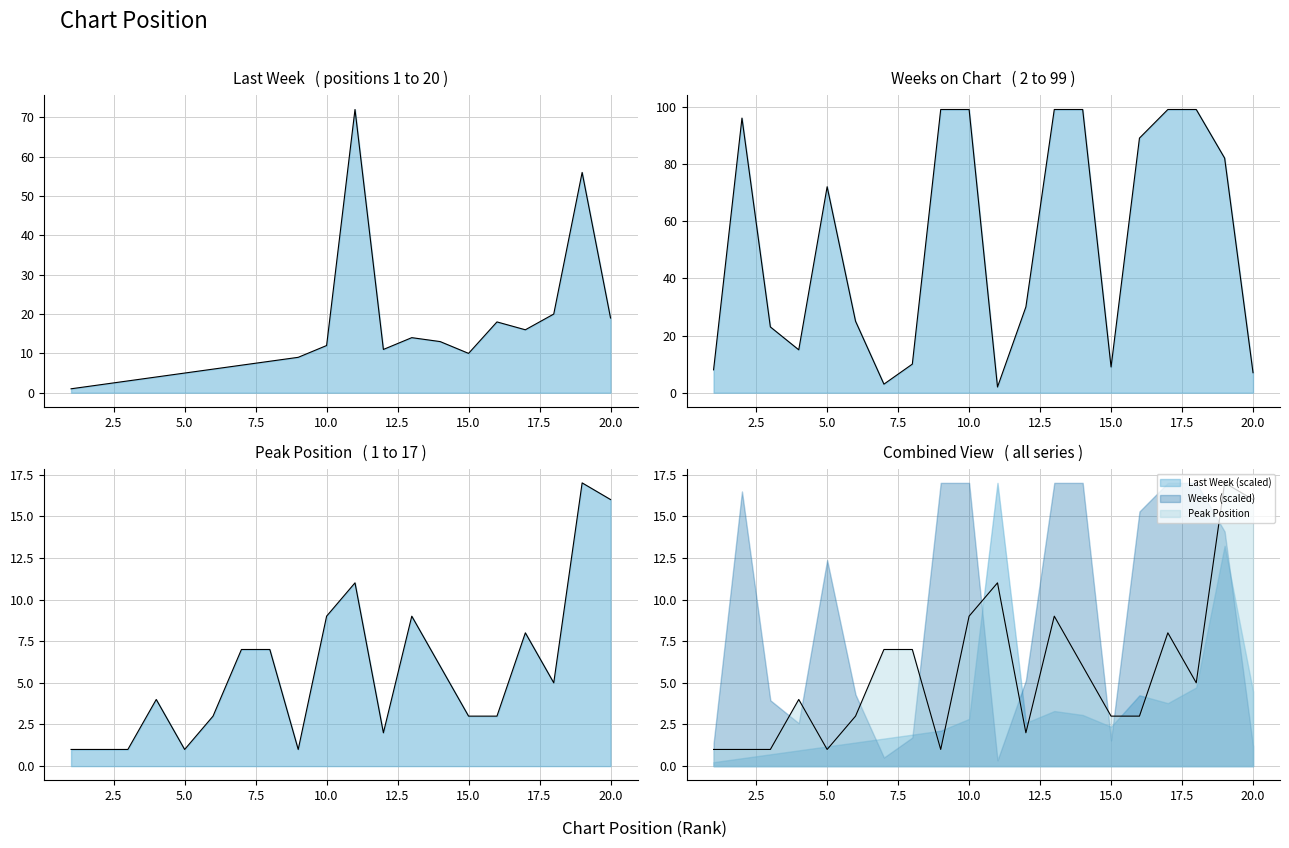

Reading left to right, list all the values displayed in this chart.

Last Week: 1=1	2=2	3=3	4=4	5=5	6=6	7=7	8=8	9=9	10=12	11=72	12=11	13=14	14=13	15=10	16=18	17=16	18=20	19=56	20=19
Weeks on Chart: 1=8	2=96	3=23	4=15	5=72	6=25	7=3	8=10	9=99	10=99	11=2	12=30	13=99	14=99	15=9	16=89	17=99	18=99	19=82	20=7
Peak Position: 1=1	2=1	3=1	4=4	5=1	6=3	7=7	8=7	9=1	10=9	11=11	12=2	13=9	14=6	15=3	16=3	17=8	18=5	19=17	20=16